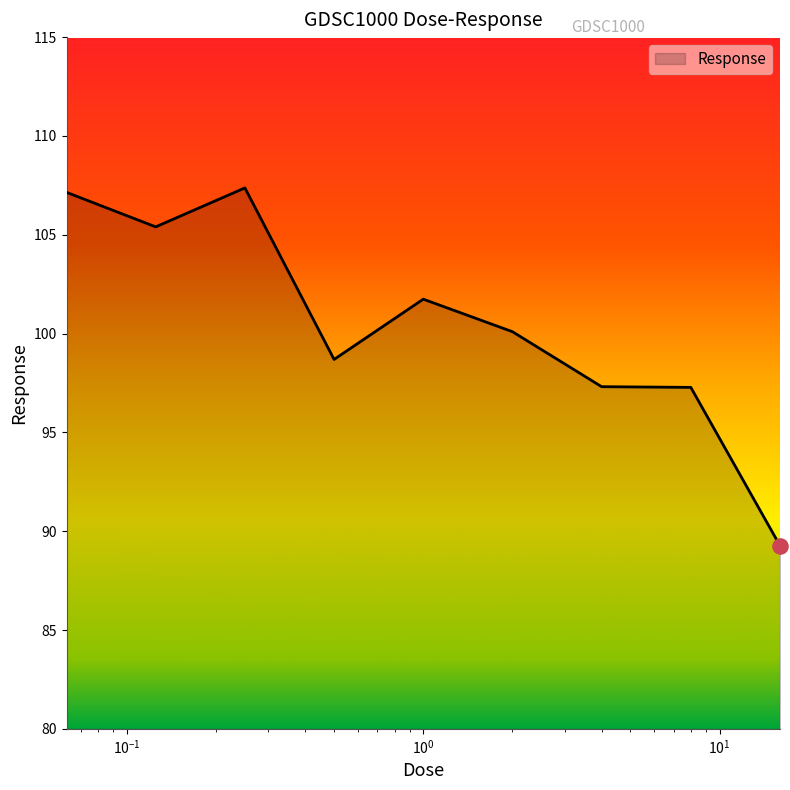

What is the difference between the maximum and minimum values?

18.1